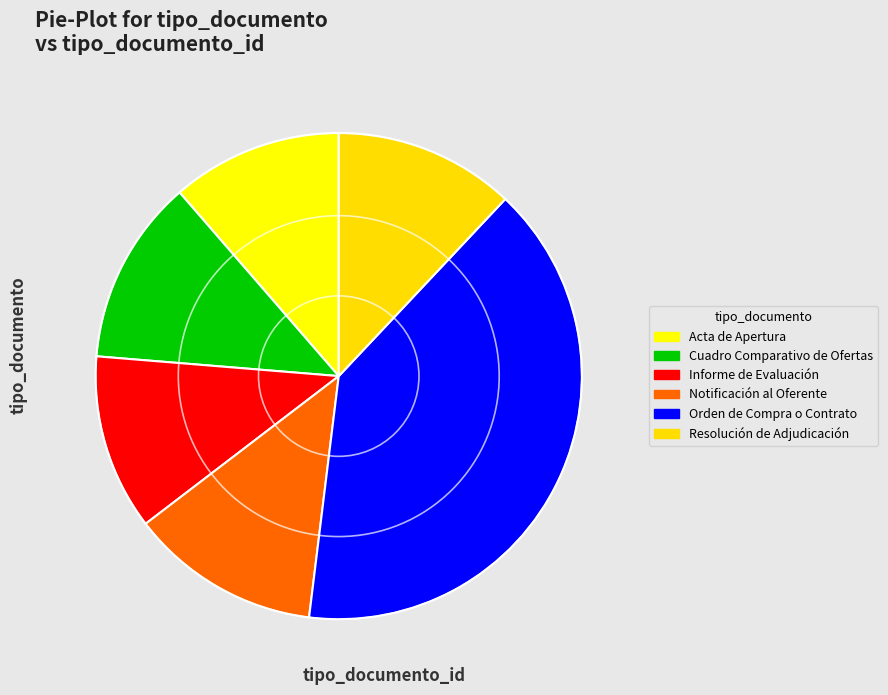

Count the number of slices in the pie.

6